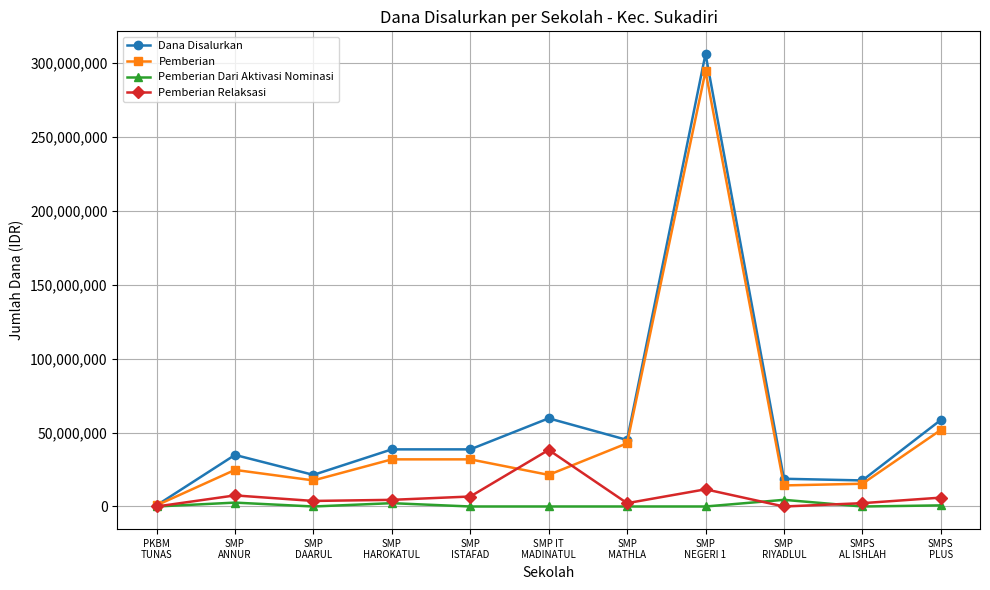

What value does the Pemberian series have at PKBM
TUNAS?

750000